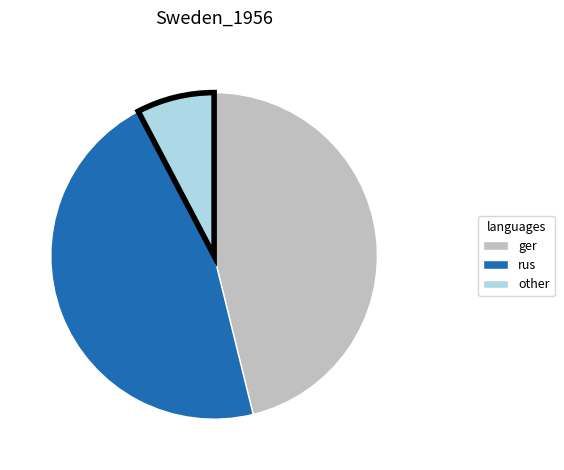

What is the ratio of the value at rus to the value at ger?

1.0